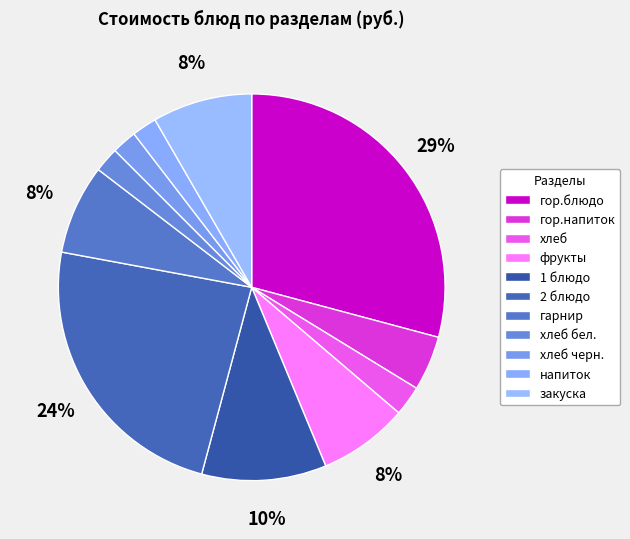

How many segments does this pie chart have?

11